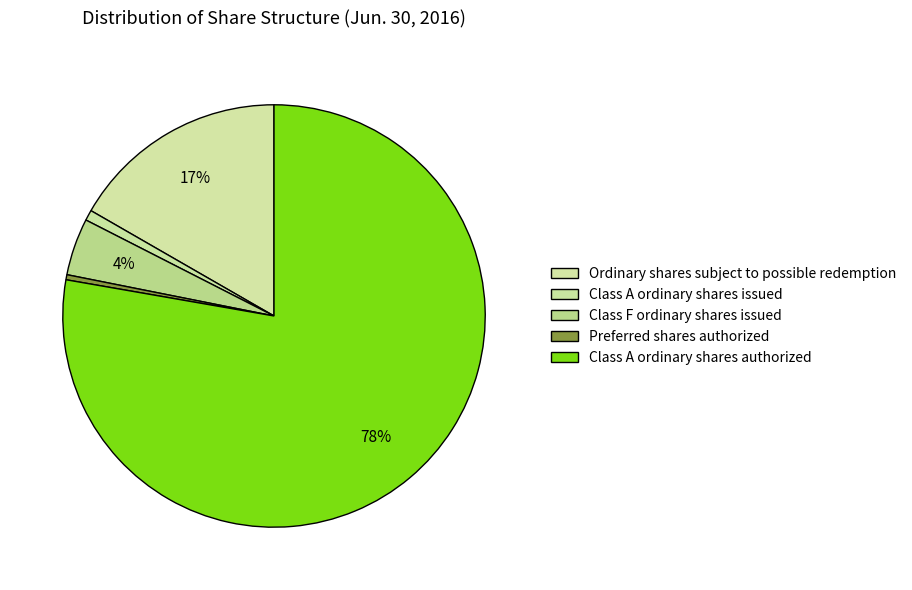

Count the number of slices in the pie.

5